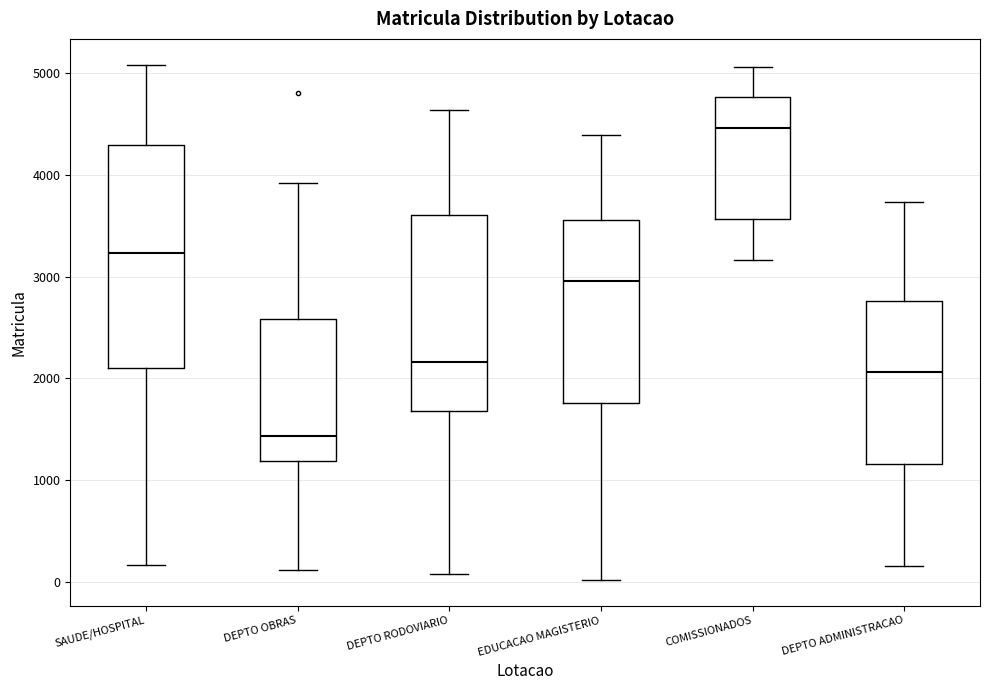

Where does the upper whisker of the box for DEPTO RODOVIARIO end on the y-axis? The values are not printed on the chart, so give them approximately, as read against the axis.

4600